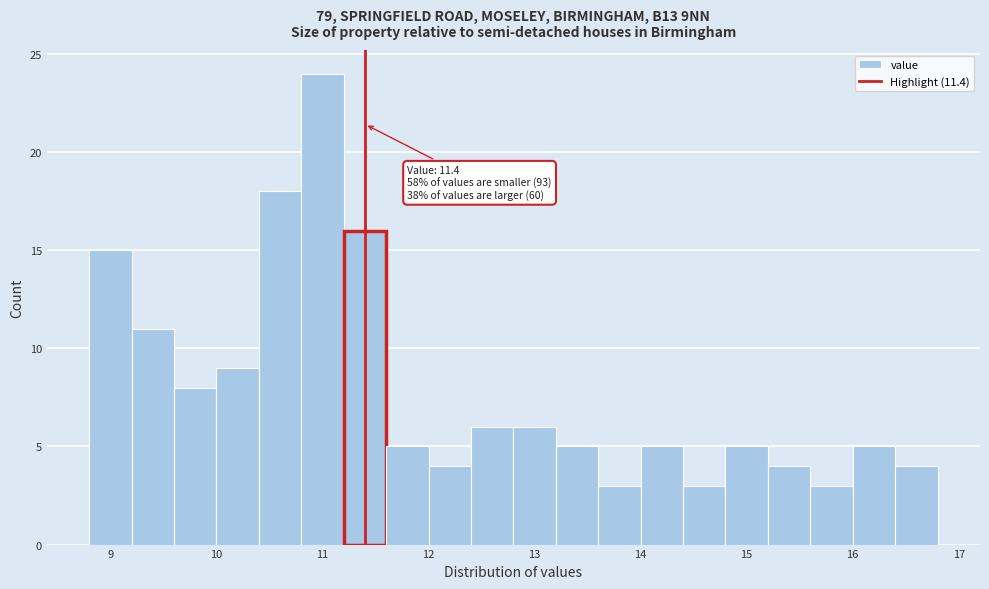

Which range on the x-axis has the tallest bar?

10.8 to 11.2